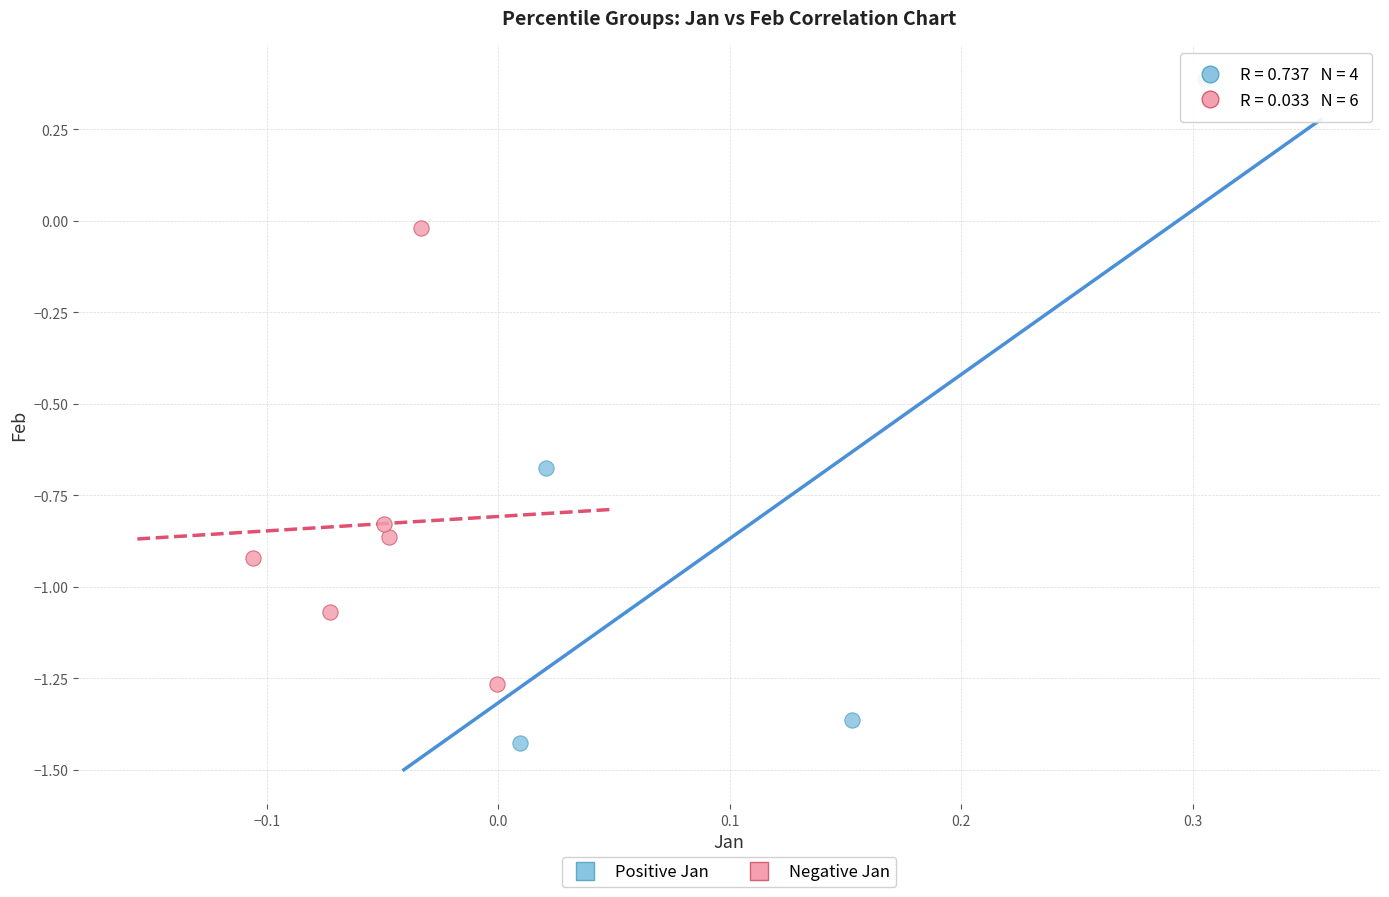

Which series reaches the maximum Y coordinate?

Positive Jan